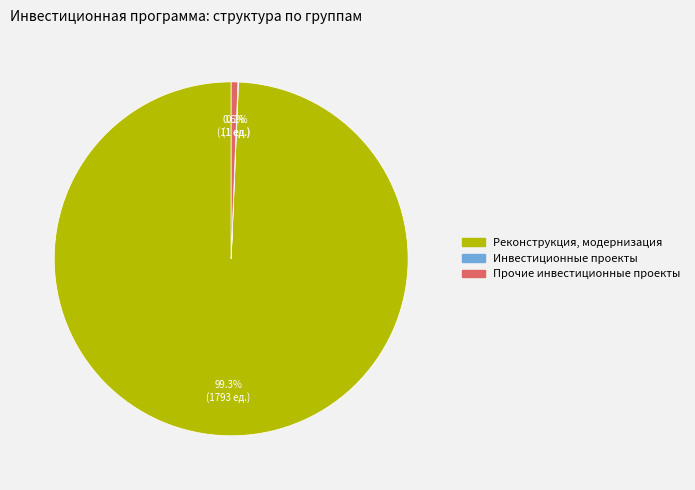

Does any single category account for the majority?

Yes